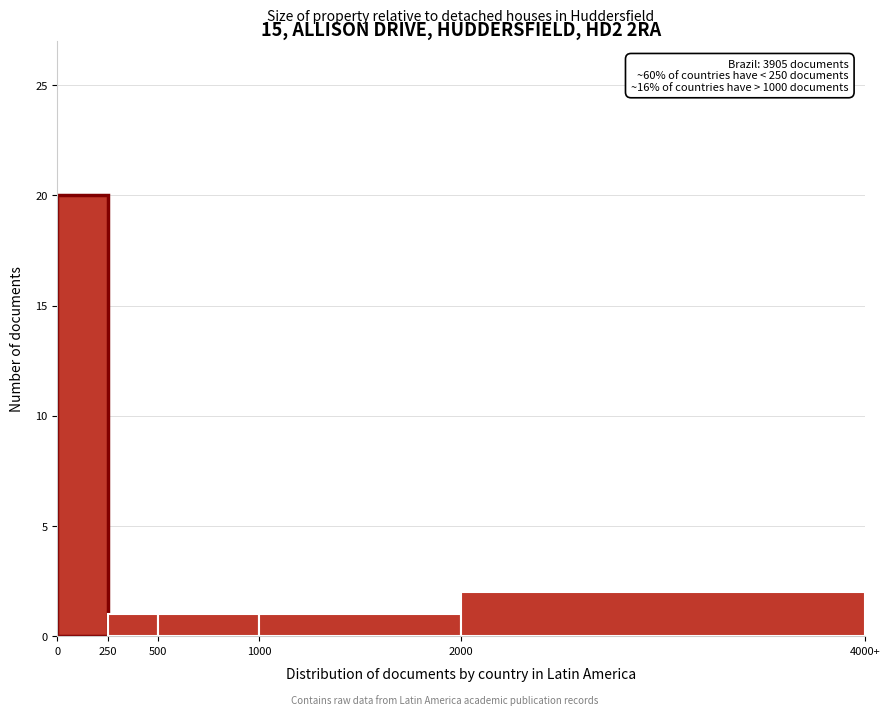

Reading right to left, transcribe all the data shown in this chart.

2	1	1	1	20